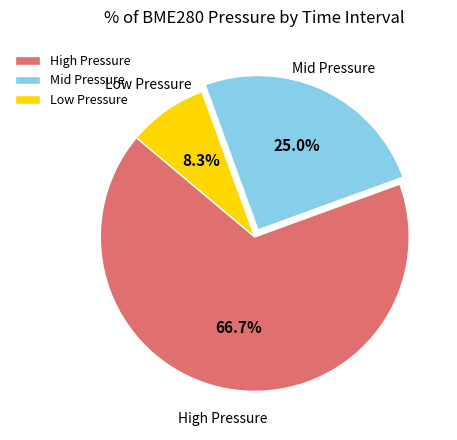

Rank the categories by value from lowest to highest.

Low Pressure, Mid Pressure, High Pressure